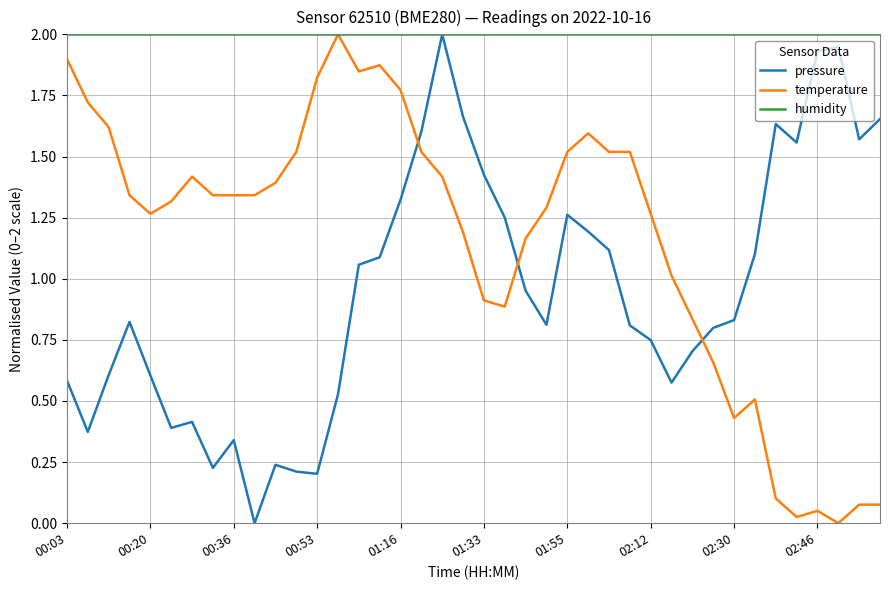

What is the maximum value shown in the chart?

2.0